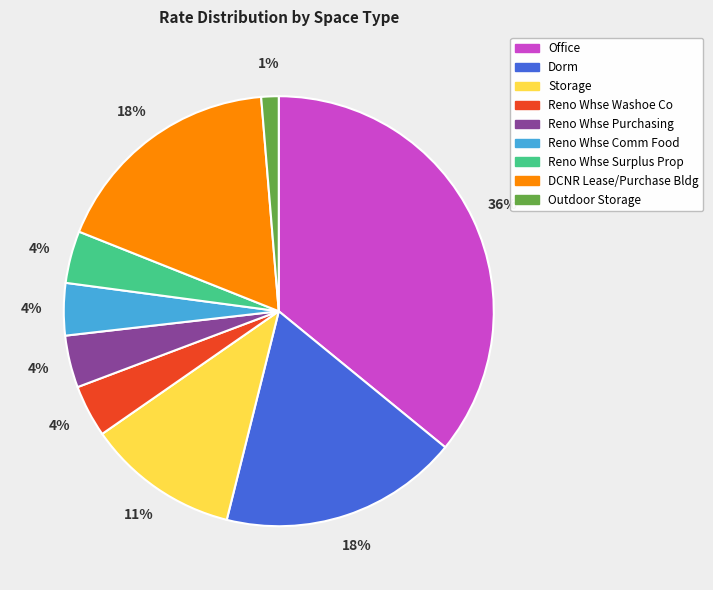

Count the number of slices in the pie.

9